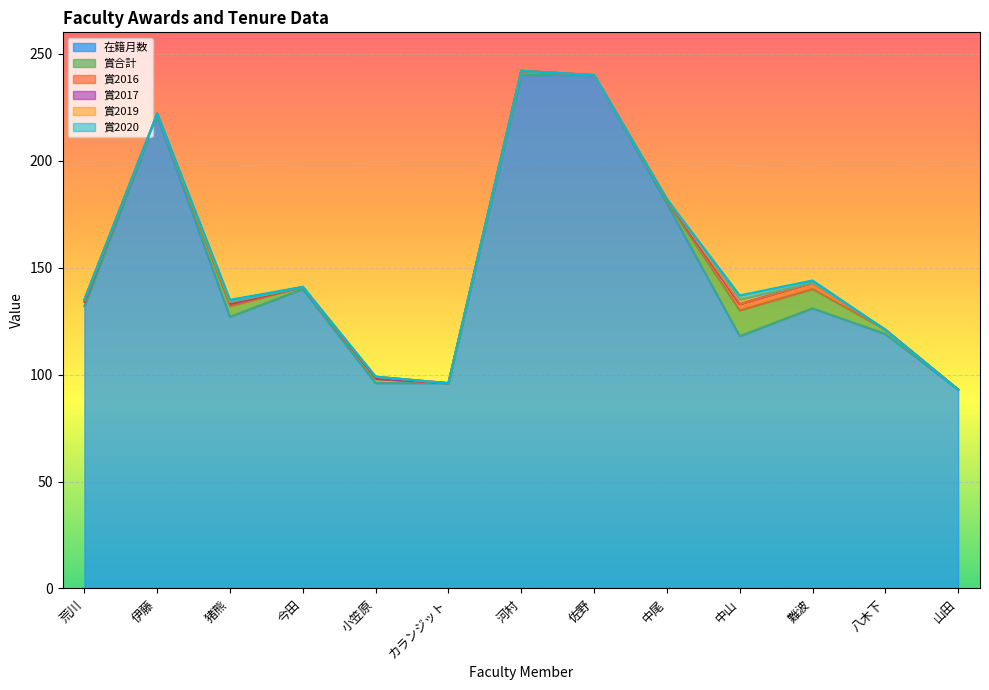

At which label is 賞2016 closest to 1?

猪熊